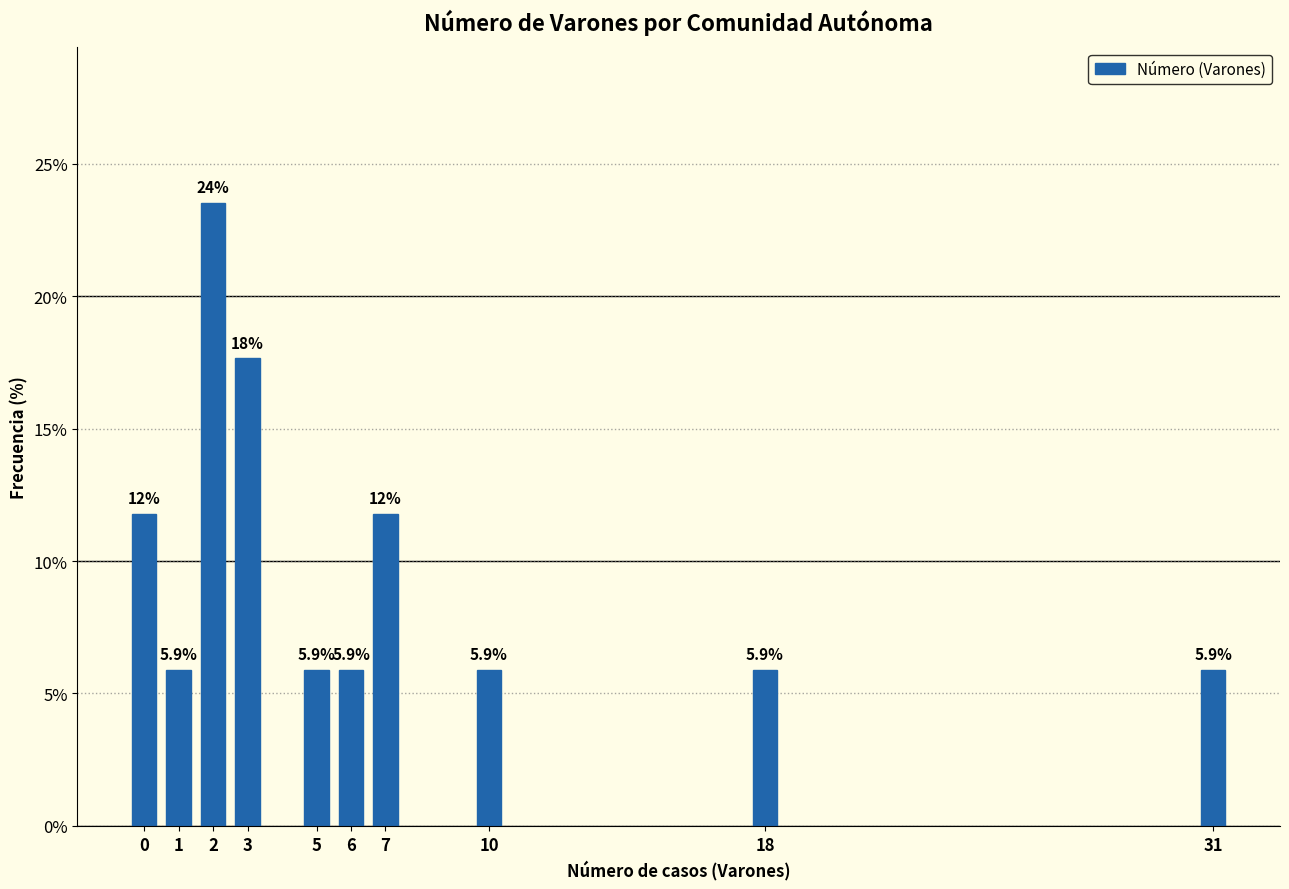

Reading left to right, what are all the values shown in this chart?

0=11.8	1=5.9	2=23.5	3=17.6	5=5.9	6=5.9	7=11.8	10=5.9	18=5.9	31=5.9